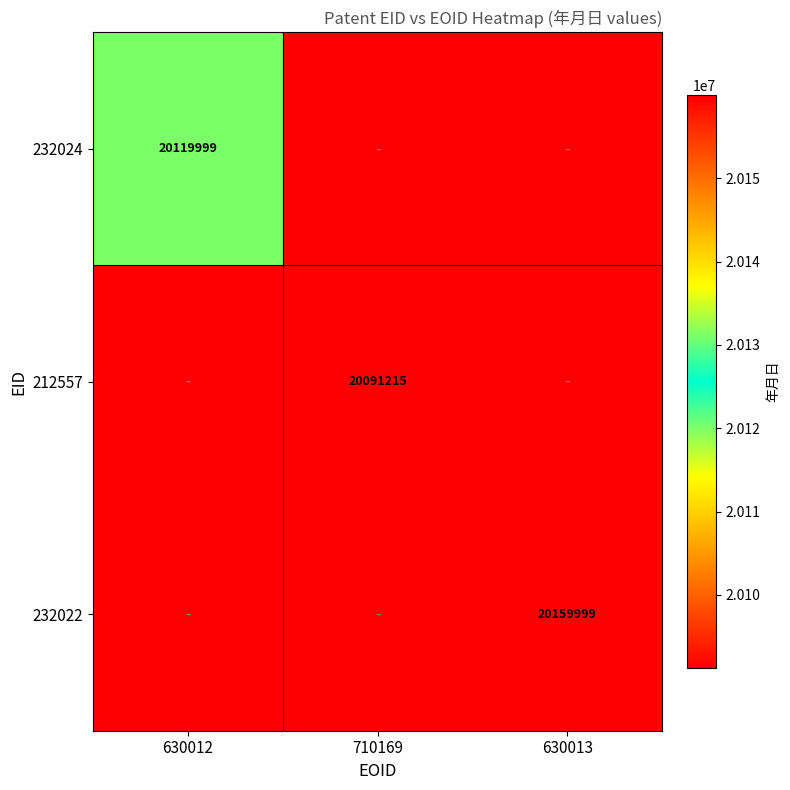

At how many categories does at least one series exceed 6215593?

3